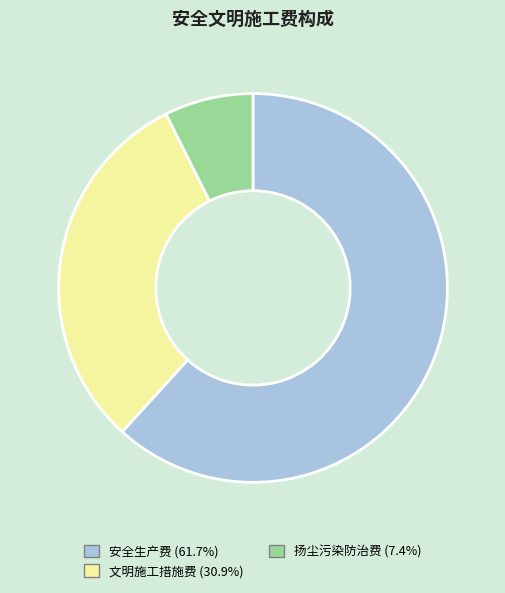

What is the smallest slice in the pie chart?

扬尘污染防治费